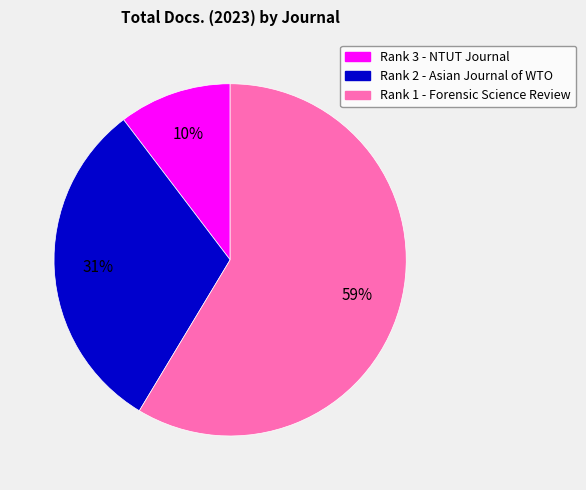

How many segments does this pie chart have?

3